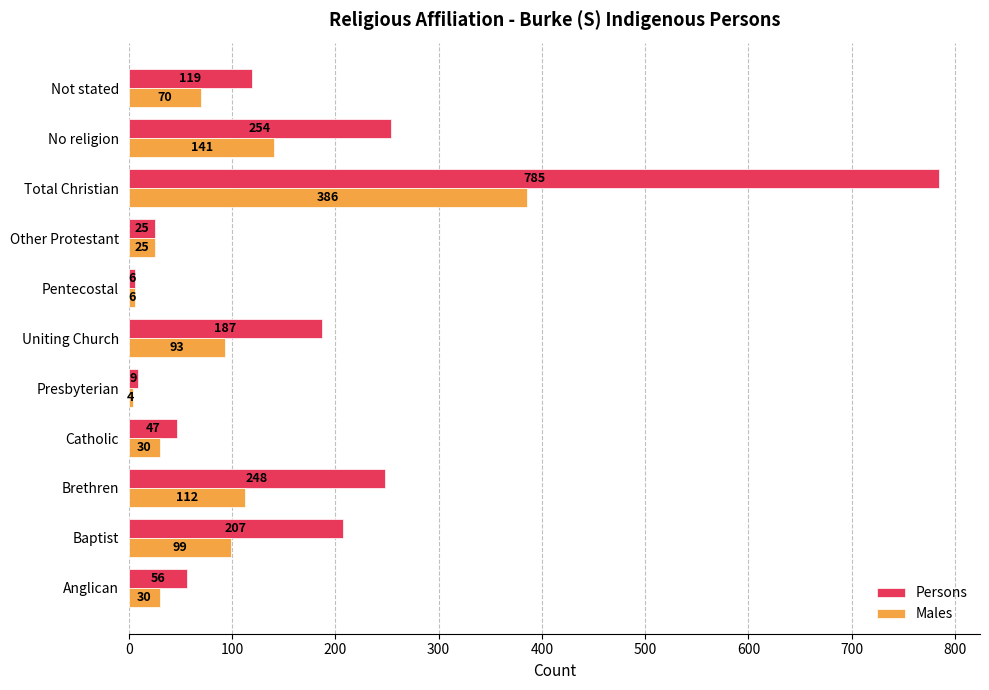

Where is Persons nearest to the value 395?

No religion